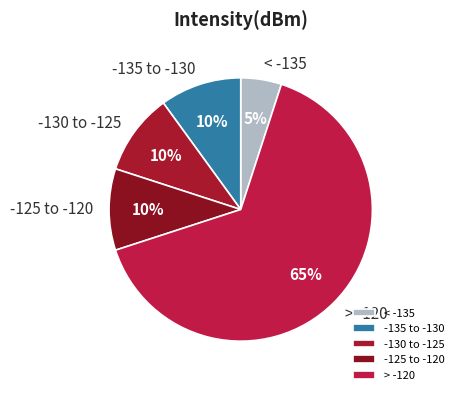

Does any single category account for the majority?

Yes